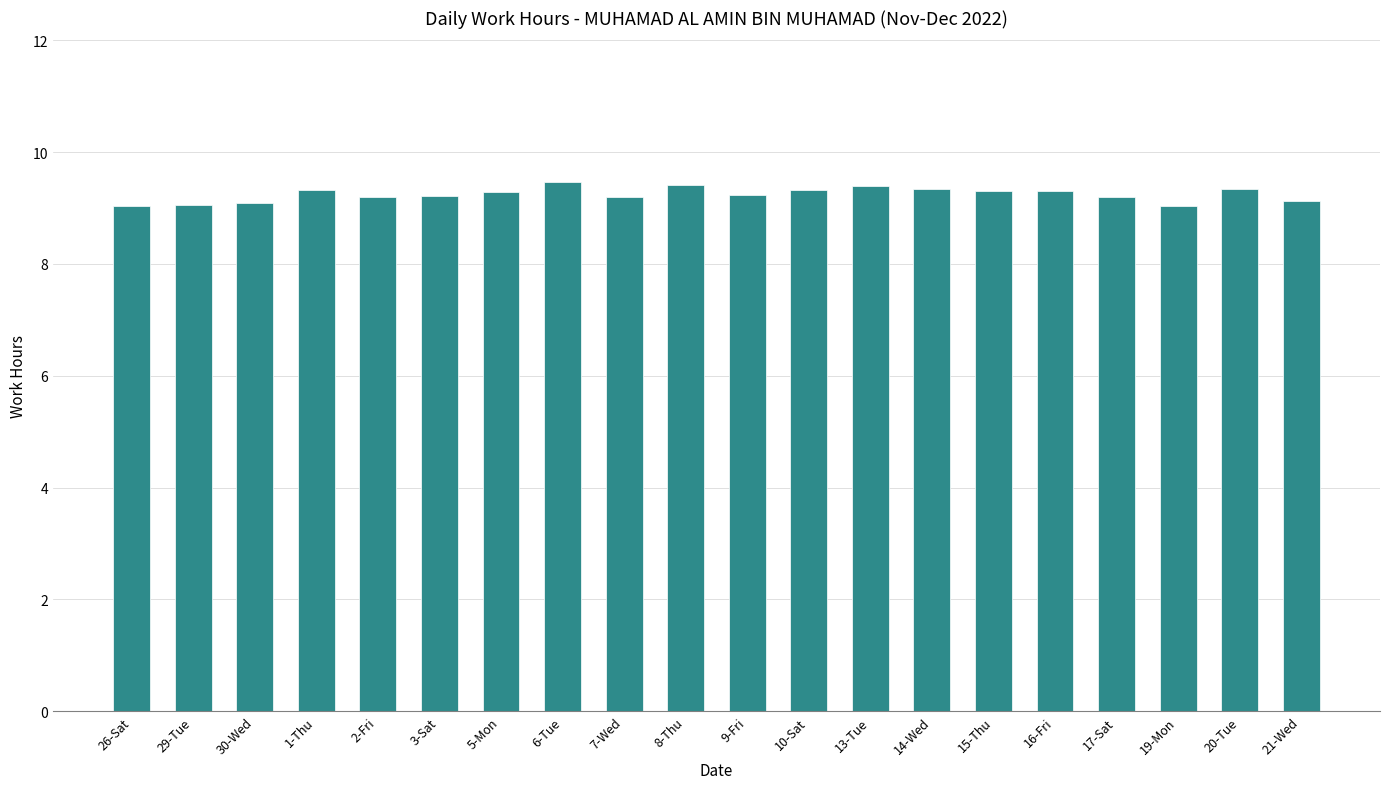

The chart shows a value of 9.1 at 30-Wed. True or false?

True